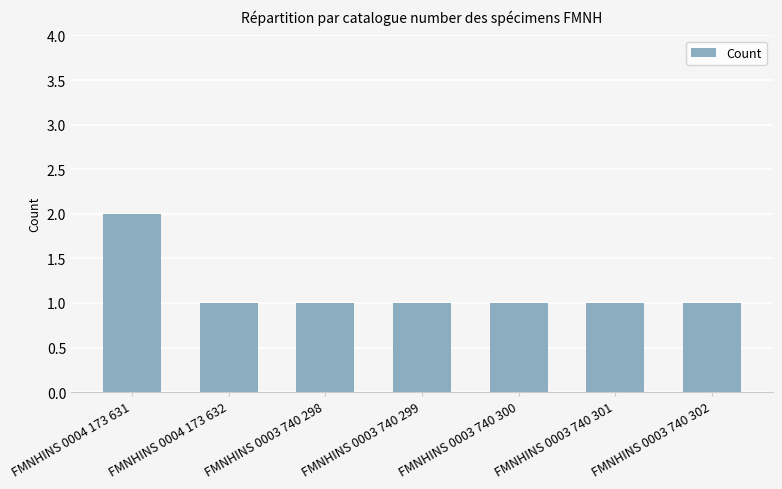

Which category has the highest value across all series?

FMNHINS 0004 173 631